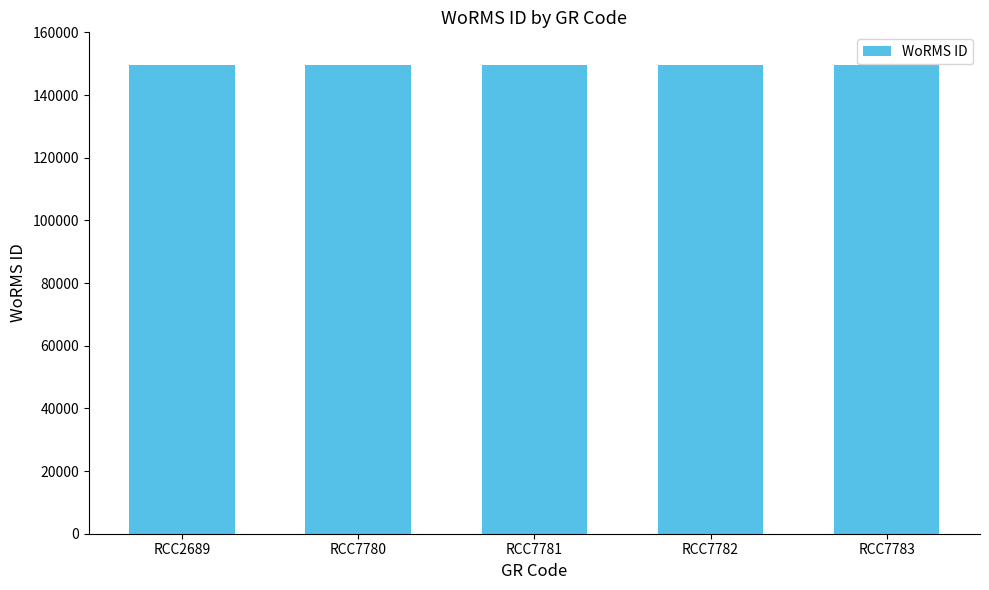

True or false: the data shows 228594 at RCC7782.

False